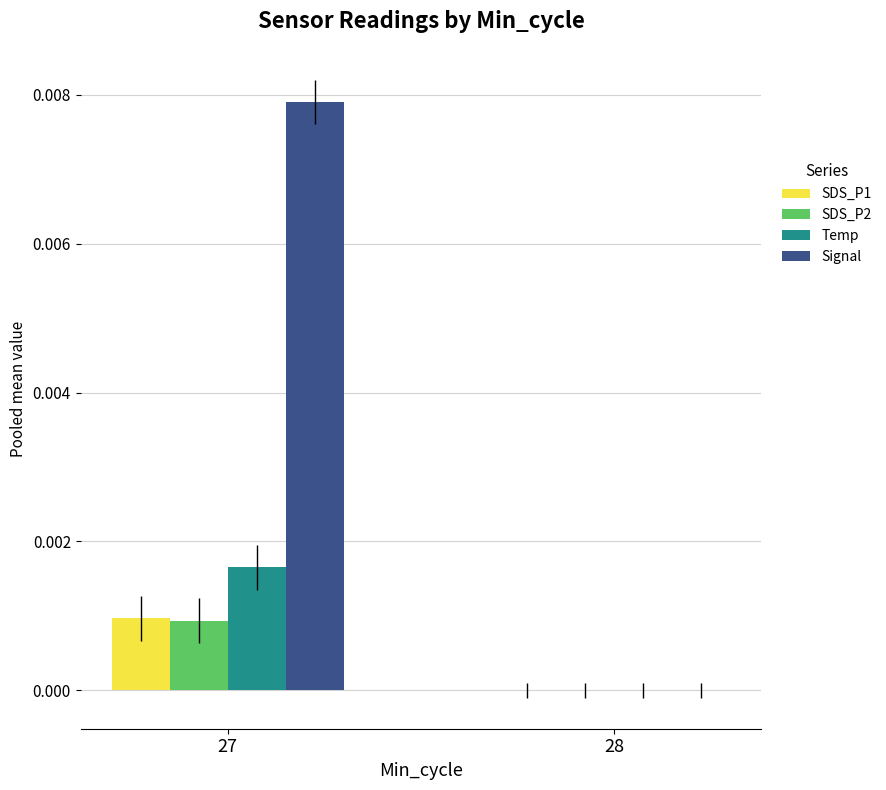

The value of Temp at 28 is 0.0. True or false?

True